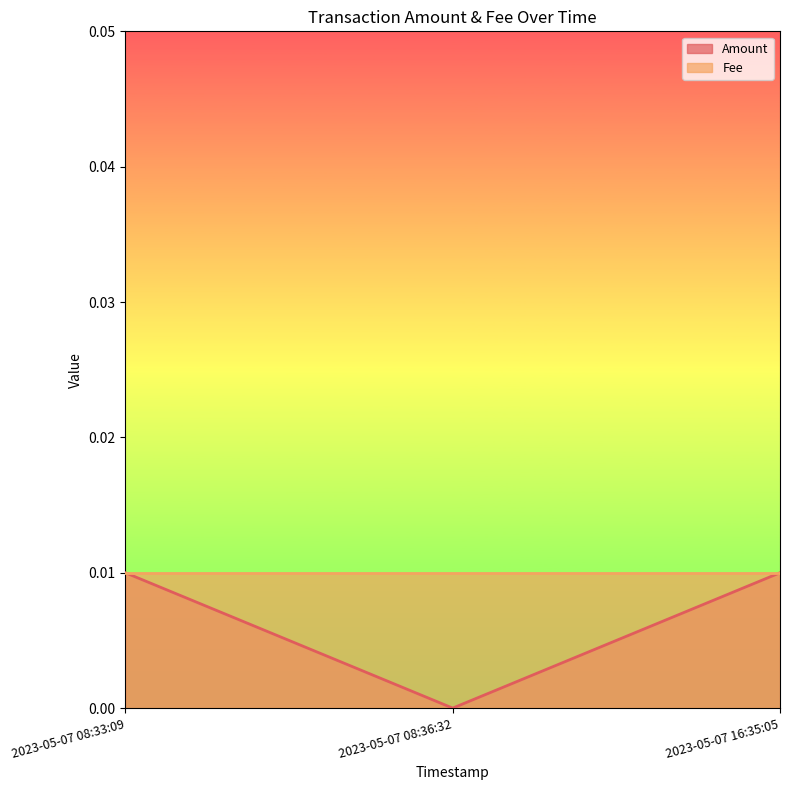

List the labels in order of value, smallest first.

2023-05-07 08:36:32, 2023-05-07 08:33:09, 2023-05-07 16:35:05